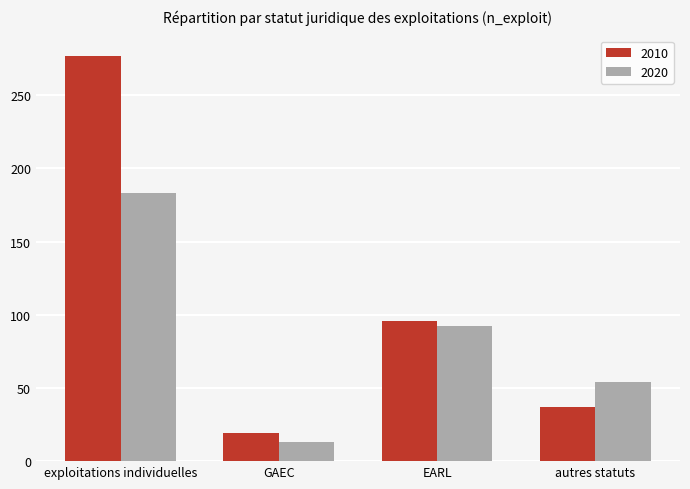

Which series has the largest range (max minus min)?

2010